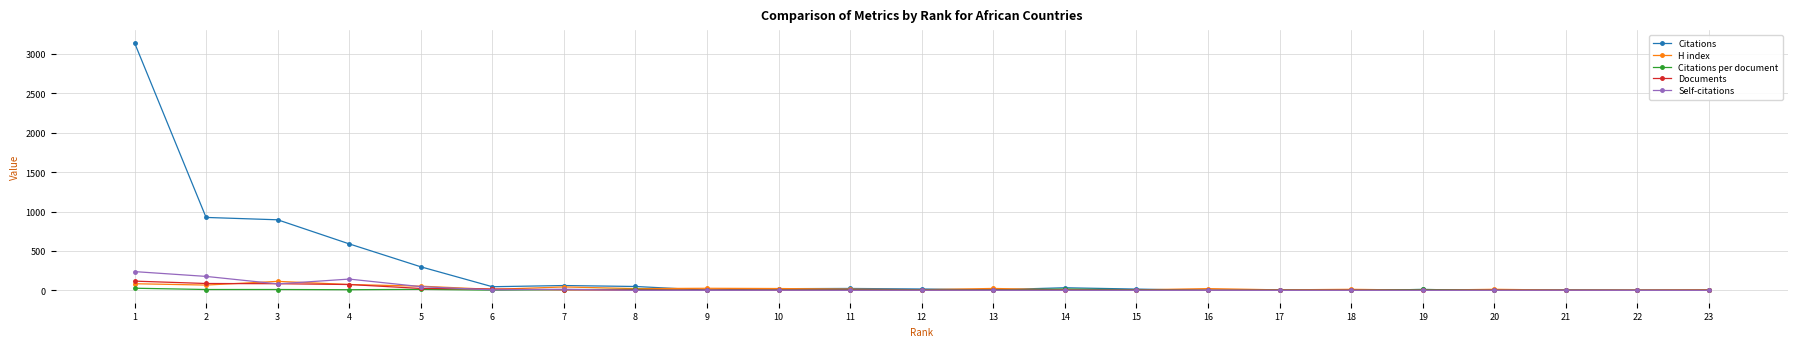

Which series has the largest total across all categories?

Citations